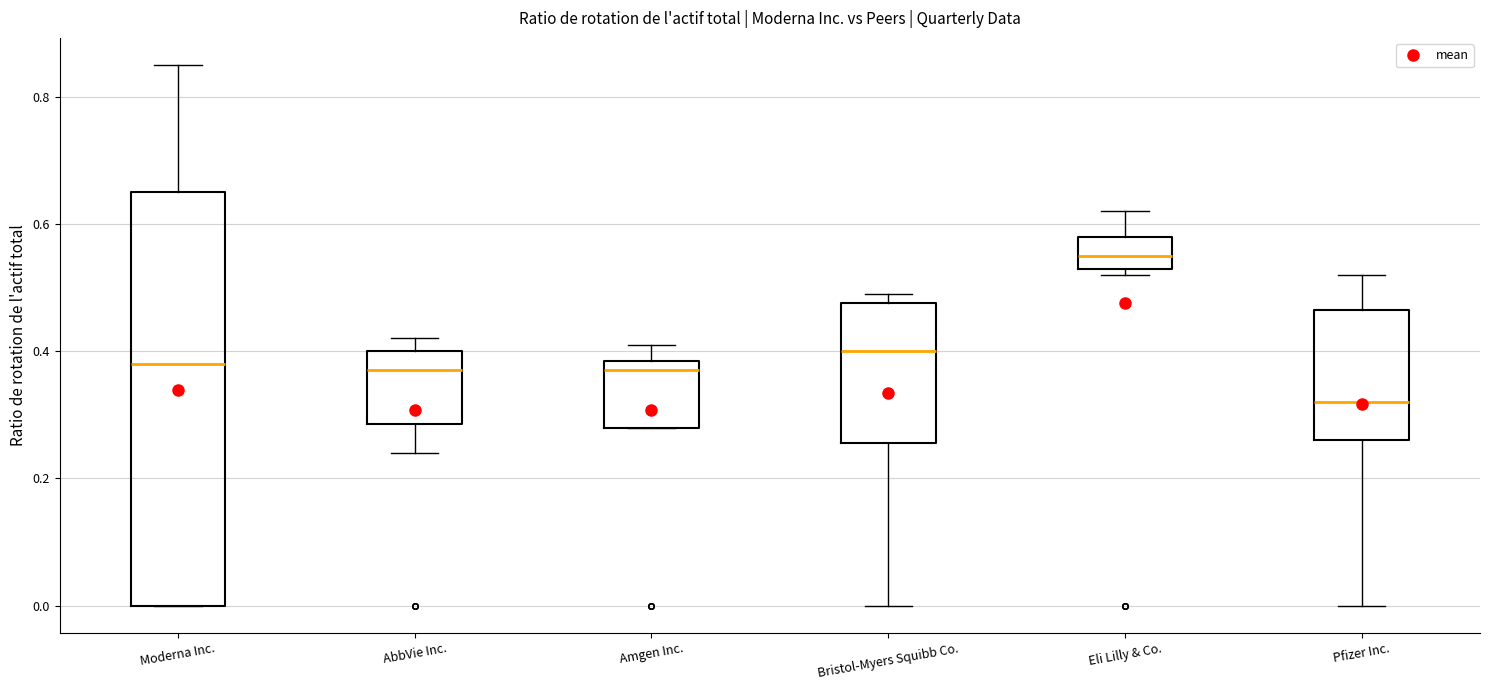

Reading left to right, transcribe this box plot: for each box, give where its median line is, the range the box spans, and where its two whiskers end, as read against the y-axis. The values are not printed on the chart, so give them approximately, as read against the axis.

Moderna Inc.: median 0.38, box 0.00 to 0.66, whiskers 0.00 to 0.86
AbbVie Inc.: median 0.38, box 0.28 to 0.40, whiskers 0.24 to 0.42
Amgen Inc.: median 0.38 (just below the box's upper edge), box 0.28 to 0.38, whiskers 0.28 to 0.42
Bristol-Myers Squibb Co.: median 0.40, box 0.26 to 0.48, whiskers 0.00 to 0.50
Eli Lilly & Co.: median 0.56, box 0.54 to 0.58, whiskers 0.52 to 0.62
Pfizer Inc.: median 0.32, box 0.26 to 0.46, whiskers 0.00 to 0.52